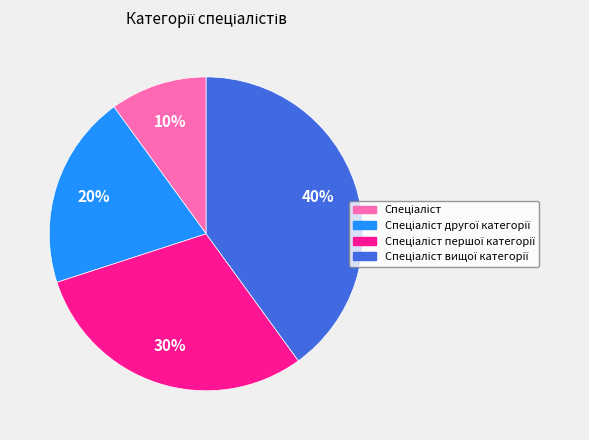

Does any single category account for the majority?

No